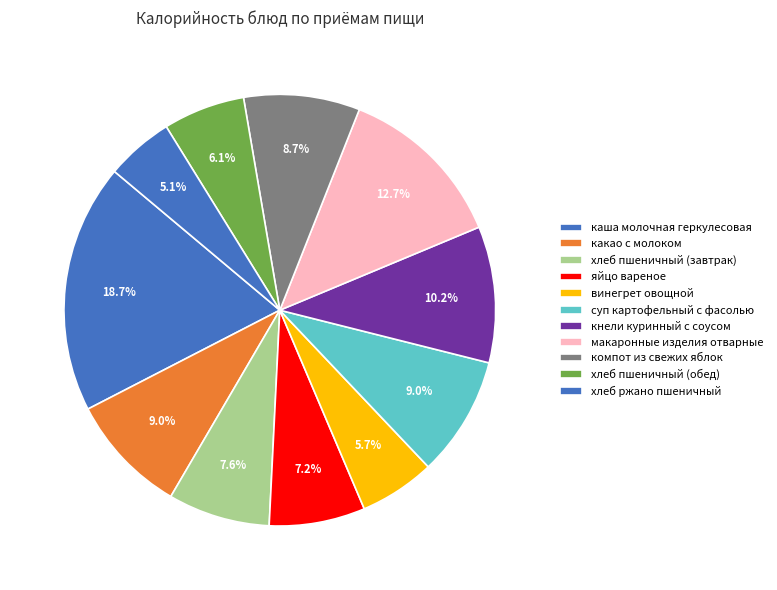

Approximately how many times larger is the value at хлеб ржано пшеничный compared to хлеб пшеничный (завтрак)?

0.7